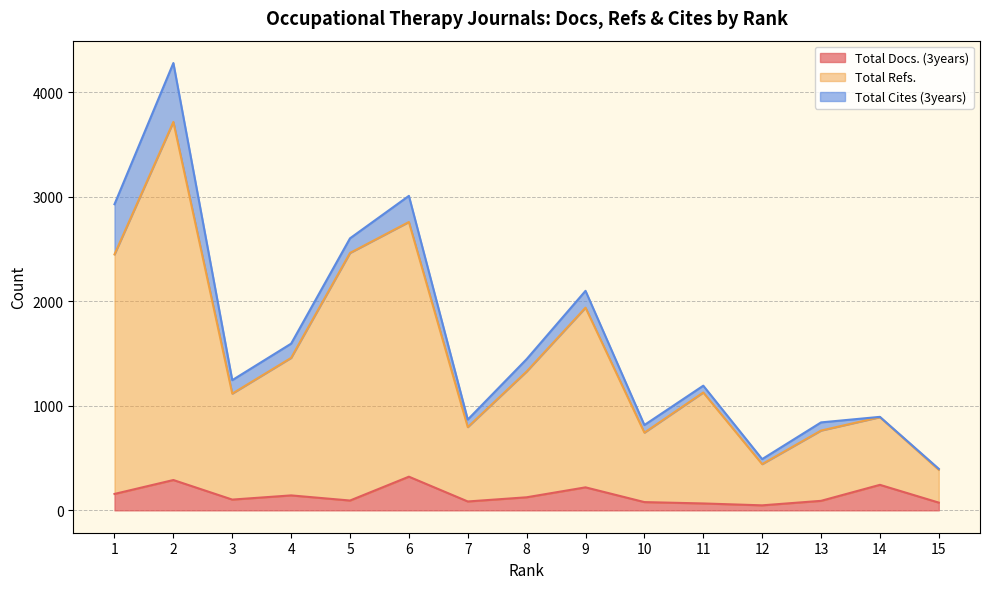

How many data points in Total Refs. are less than 1127?

7